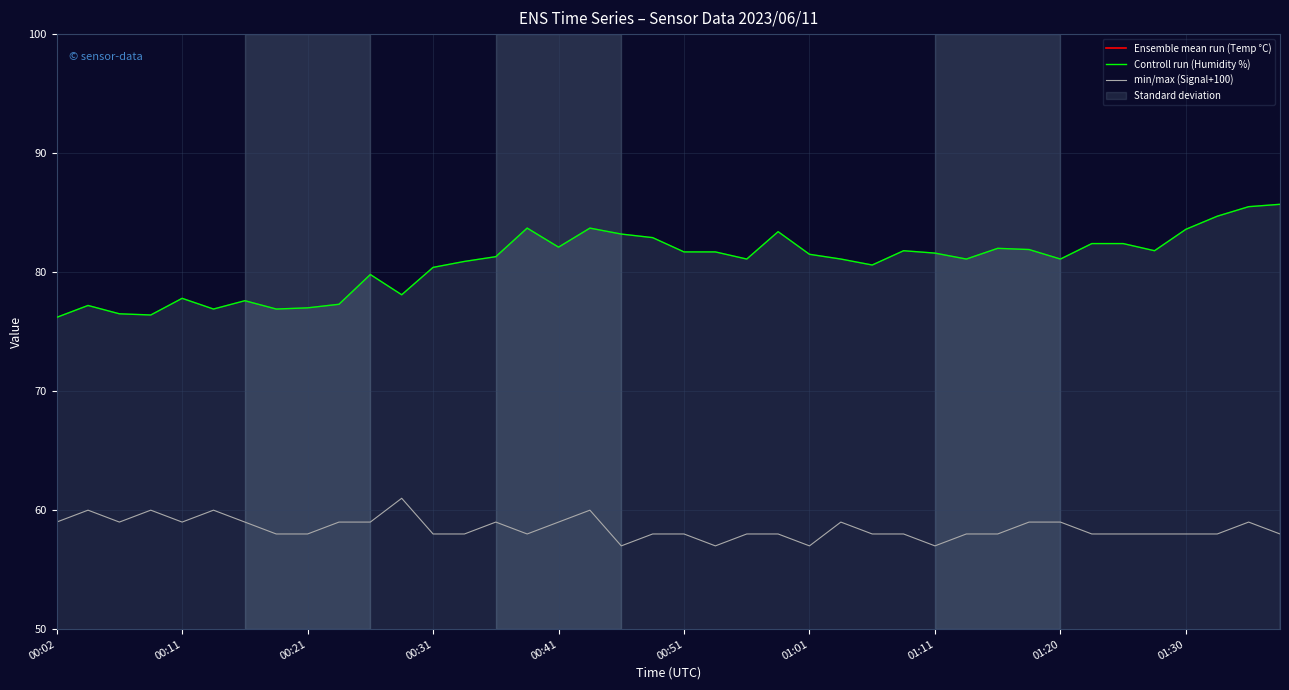

Reading right to left, extract all data points from this chart.

Ensemble mean run (Temp °C): 19.1	19.1	19.1	19.1	19.1	19.1	19.2	19.2	19.2	19.2	19.3	19.3	19.3	19.3	19.4	19.4	19.4	19.4	19.4	19.5	19.5	19.5	19.6	19.6	19.6	19.6	19.7	19.8	19.8	19.8	19.8	19.9	19.9	19.9	20.0	20.0	20.1	20.1	20.1	20.2
Controll run (Humidity %): 85.7	85.5	84.7	83.6	81.8	82.4	82.4	81.1	81.9	82.0	81.1	81.6	81.8	80.6	81.1	81.5	83.4	81.1	81.7	81.7	82.9	83.2	83.7	82.1	83.7	81.3	80.9	80.4	78.1	79.8	77.3	77.0	76.9	77.6	76.9	77.8	76.4	76.5	77.2	76.2
min/max (Signal+100): 58.0	59.0	58.0	58.0	58.0	58.0	58.0	59.0	59.0	58.0	58.0	57.0	58.0	58.0	59.0	57.0	58.0	58.0	57.0	58.0	58.0	57.0	60.0	59.0	58.0	59.0	58.0	58.0	61.0	59.0	59.0	58.0	58.0	59.0	60.0	59.0	60.0	59.0	60.0	59.0